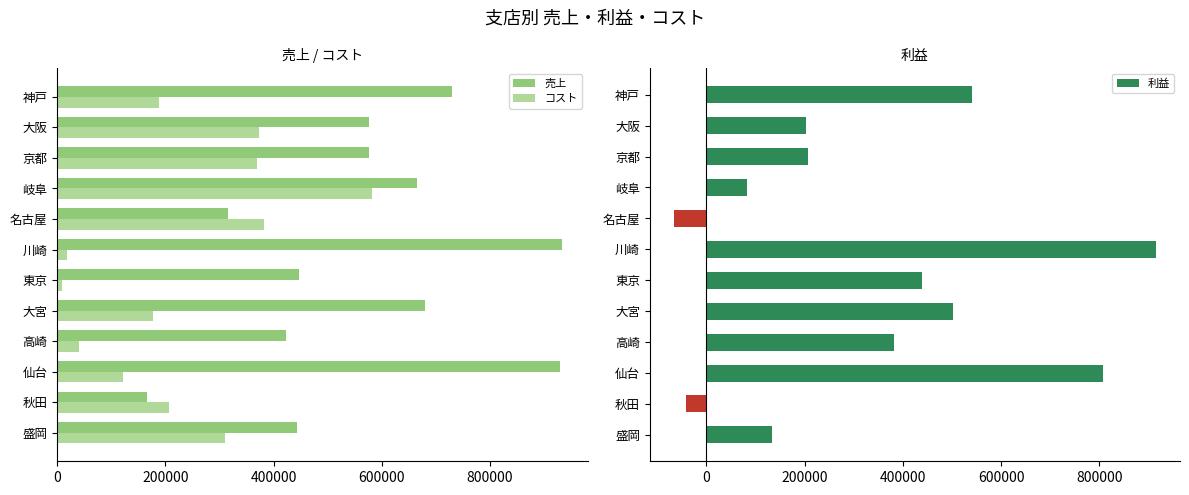

Read the 売上 value at 岐阜.

666000